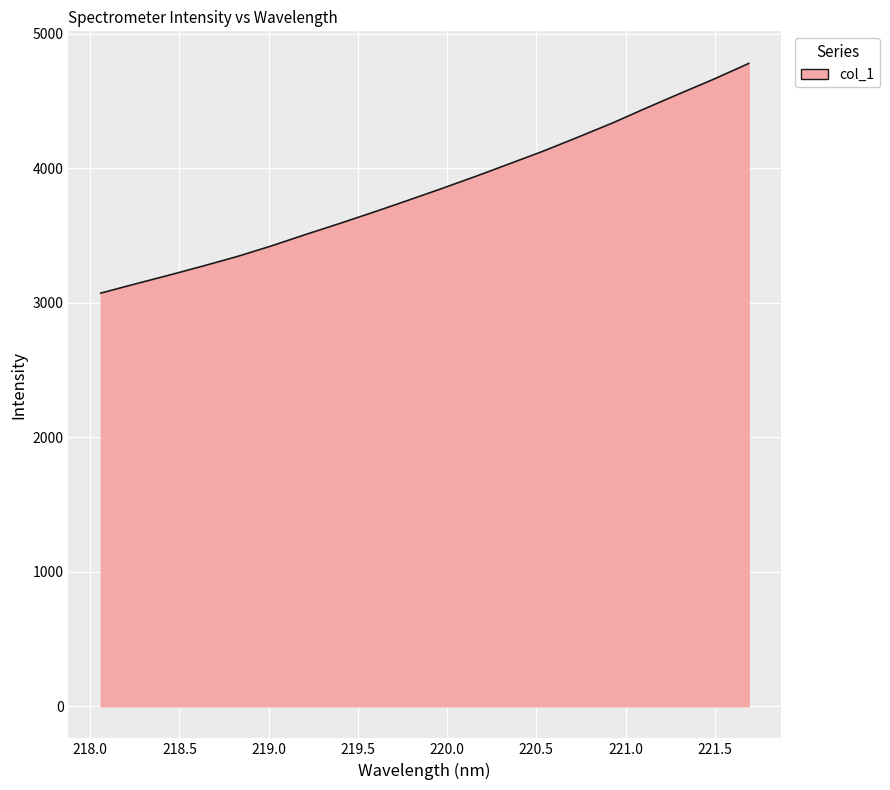

What is the maximum value shown in the chart?

4779.4